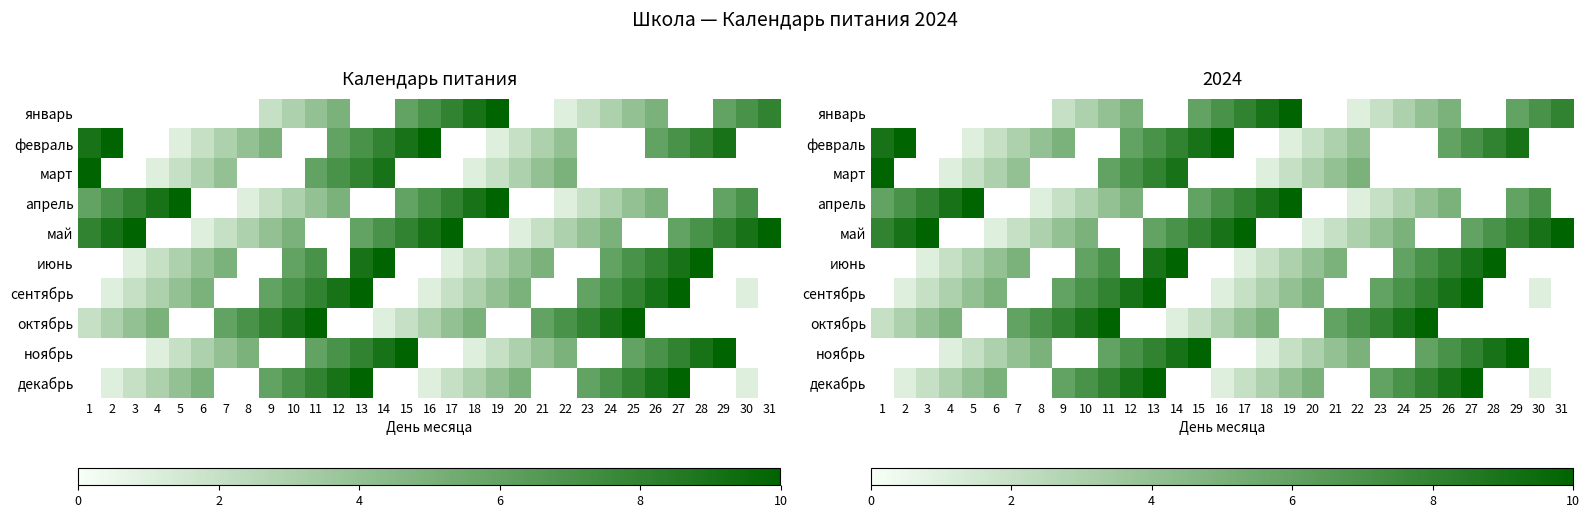

Rank the series by their maximum value, from highest to lowest.

январь, февраль, март, апрель, май, июнь, сентябрь, октябрь, ноябрь, декабрь